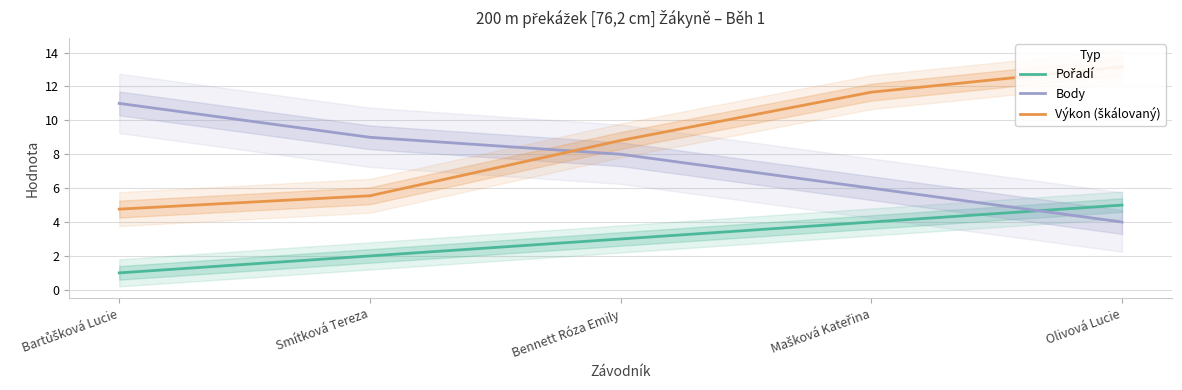

What is the label of the 3rd point from the right?

Bennett Róza Emily